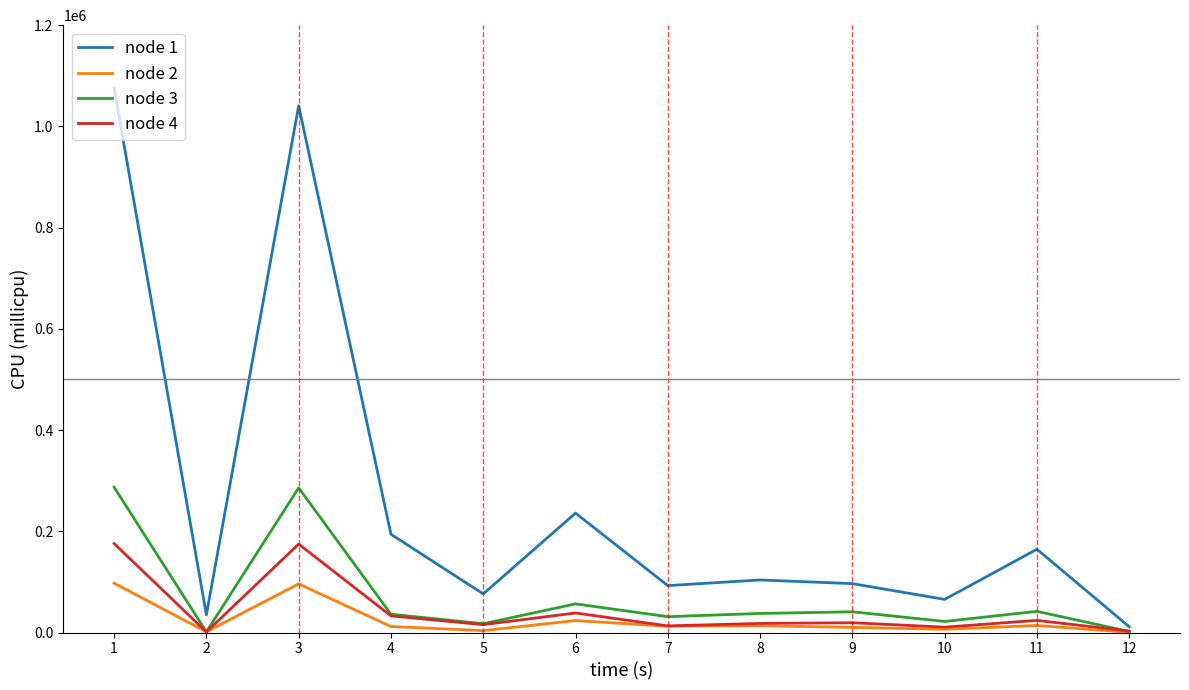

How many lines are shown in the chart?

4